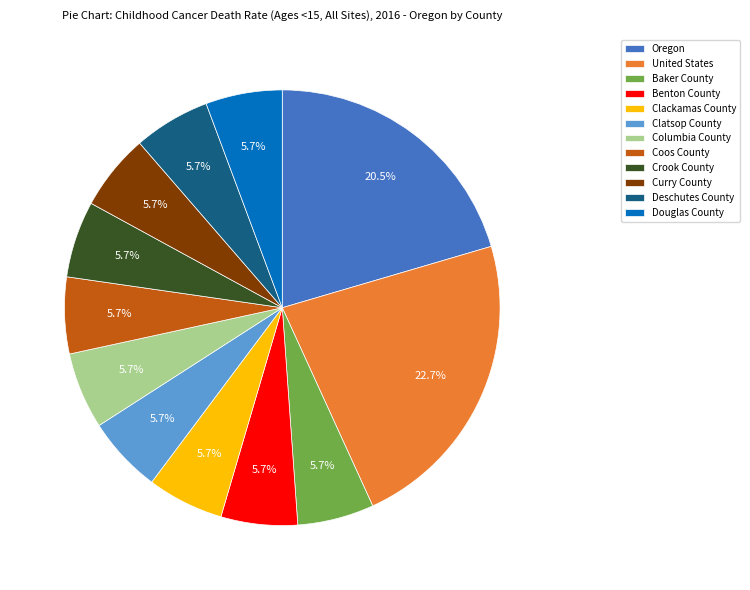

Count the number of slices in the pie.

12